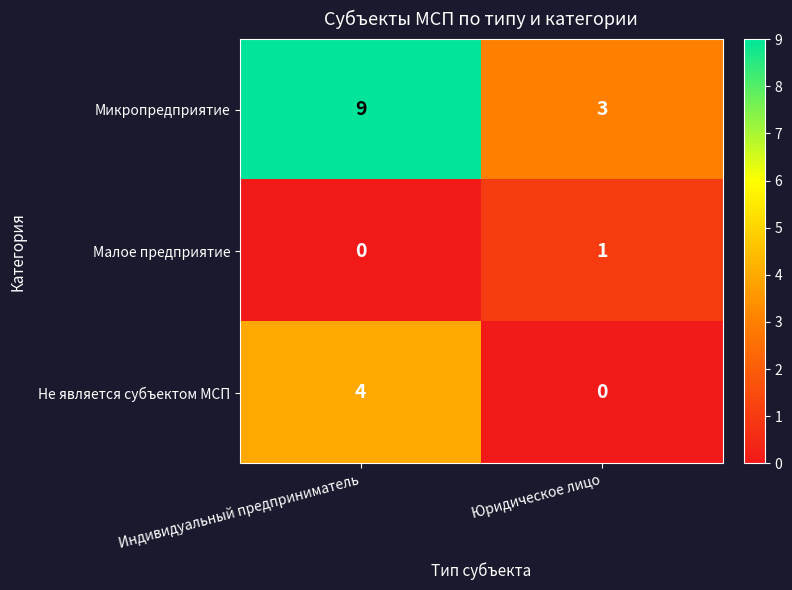

List the labels in order of Малое предприятие value, largest first.

Юридическое лицо, Индивидуальный предприниматель